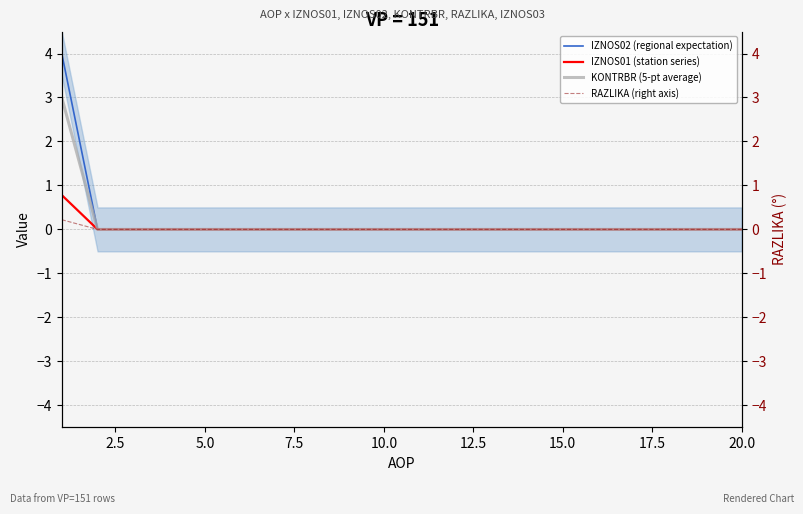

What position from the left is 5.0?

3